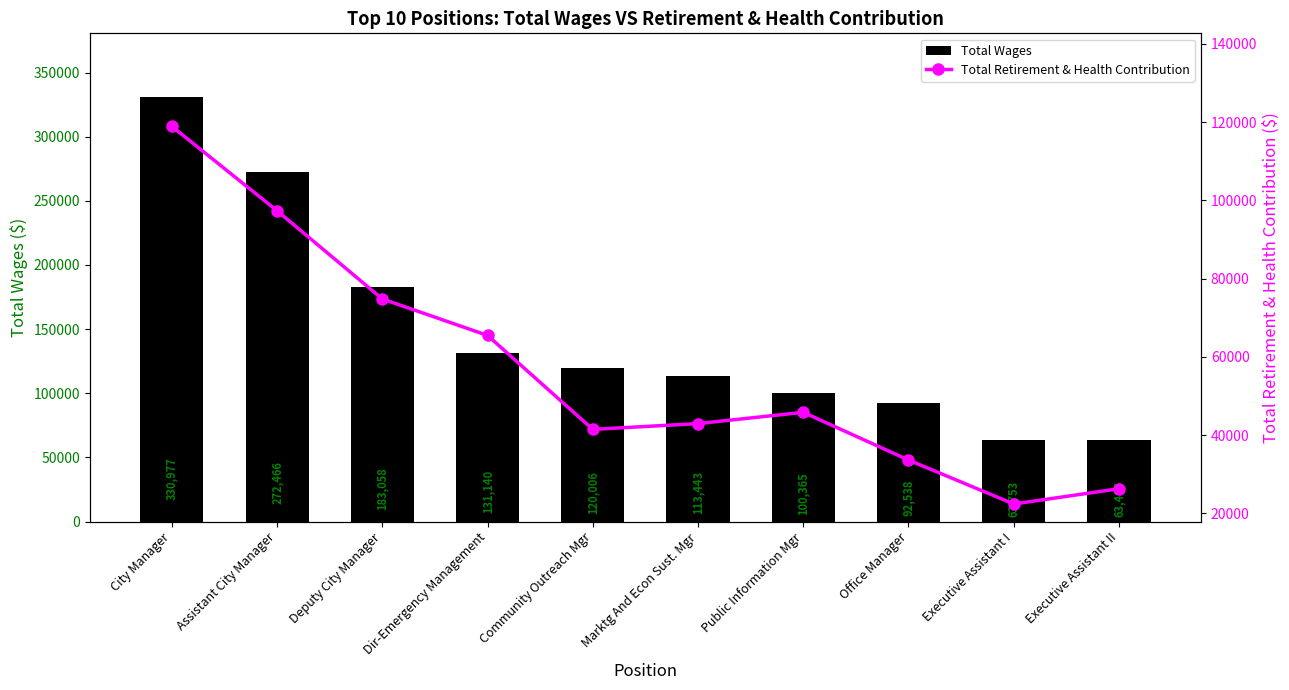

What is the value of the Total Retirement & Health Contribution bar at the 9th from the left?

22392